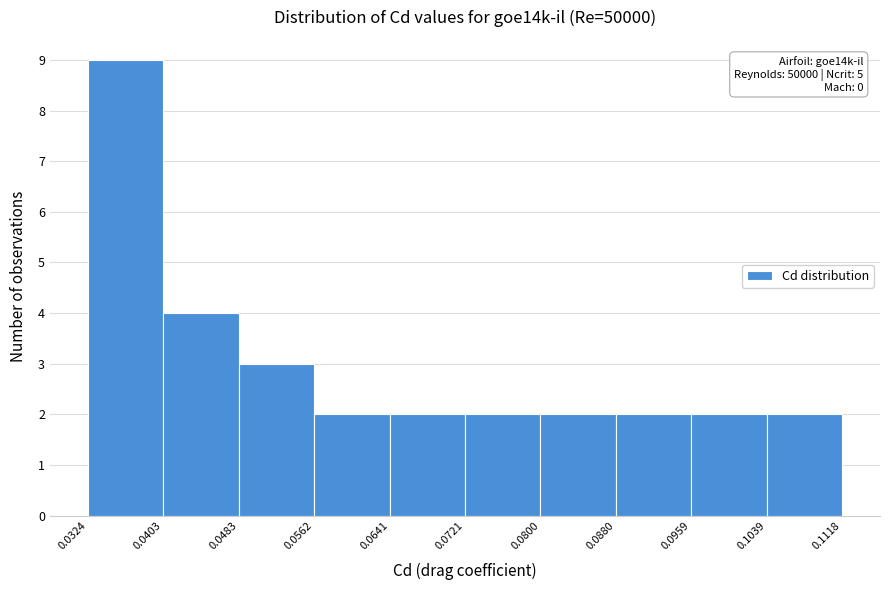

Which range on the x-axis has the tallest bar?

0.0324 to 0.0403